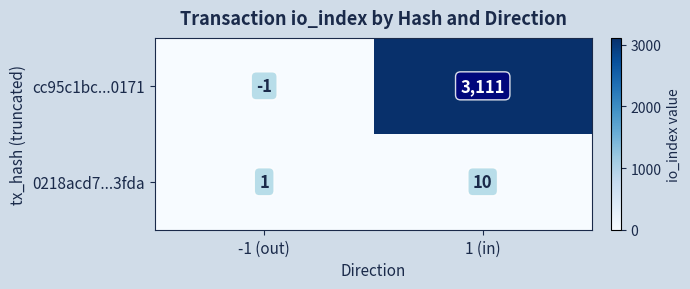

At how many categories does at least one series exceed 2653?

1